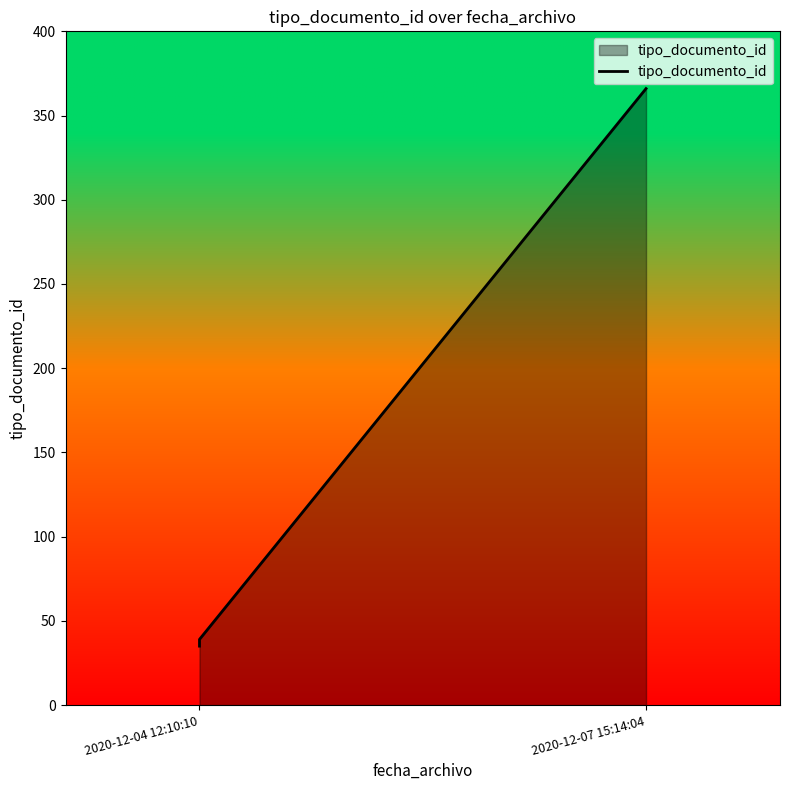

How many lines are shown in the chart?

1